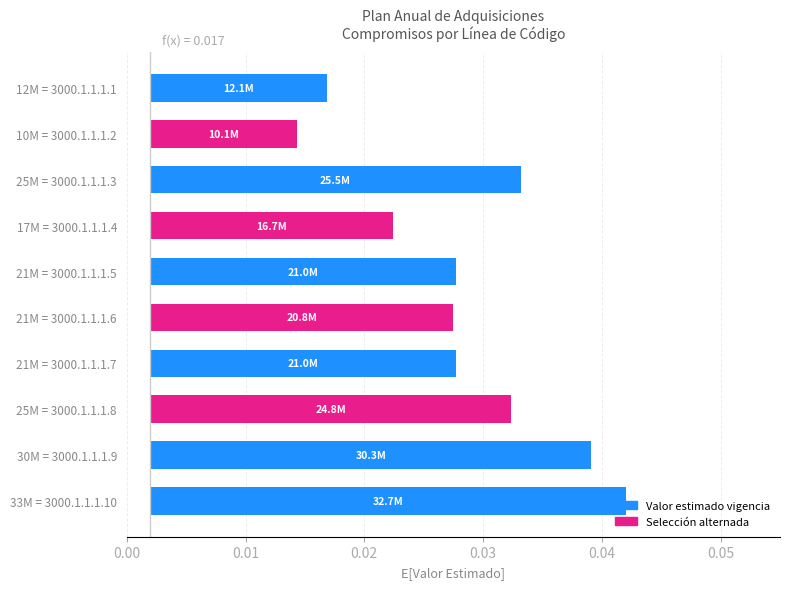

Count the values in the range 0 to 1.

10